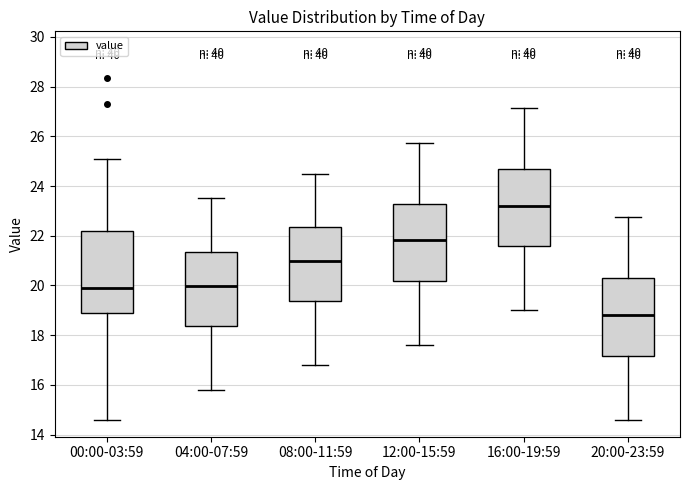

Where does the lower whisker of the box for 16:00-19:59 end on the y-axis? The values are not printed on the chart, so give them approximately, as read against the axis.

19.0